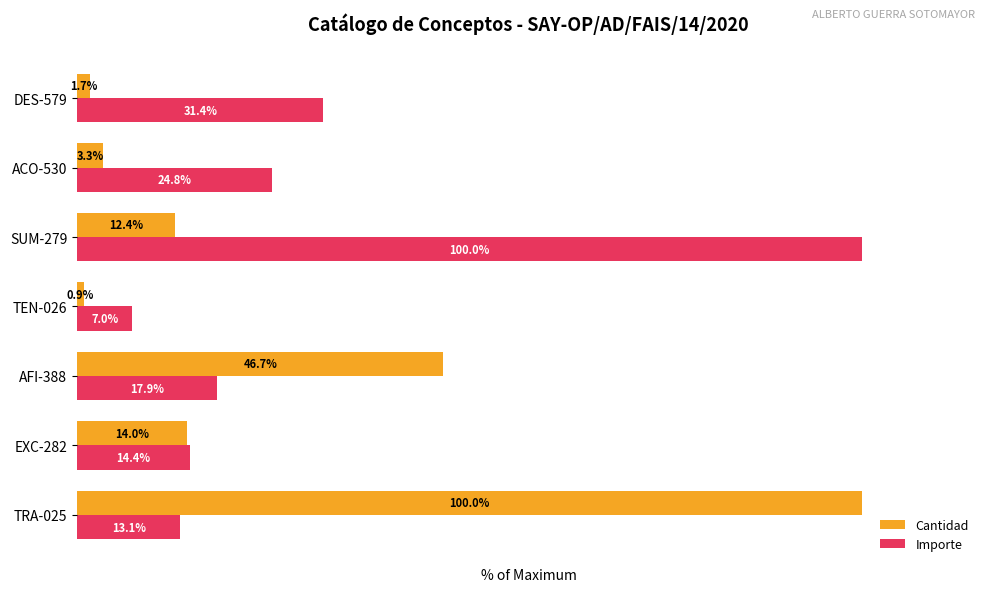

At which label is Importe closest to 53?

DES-579